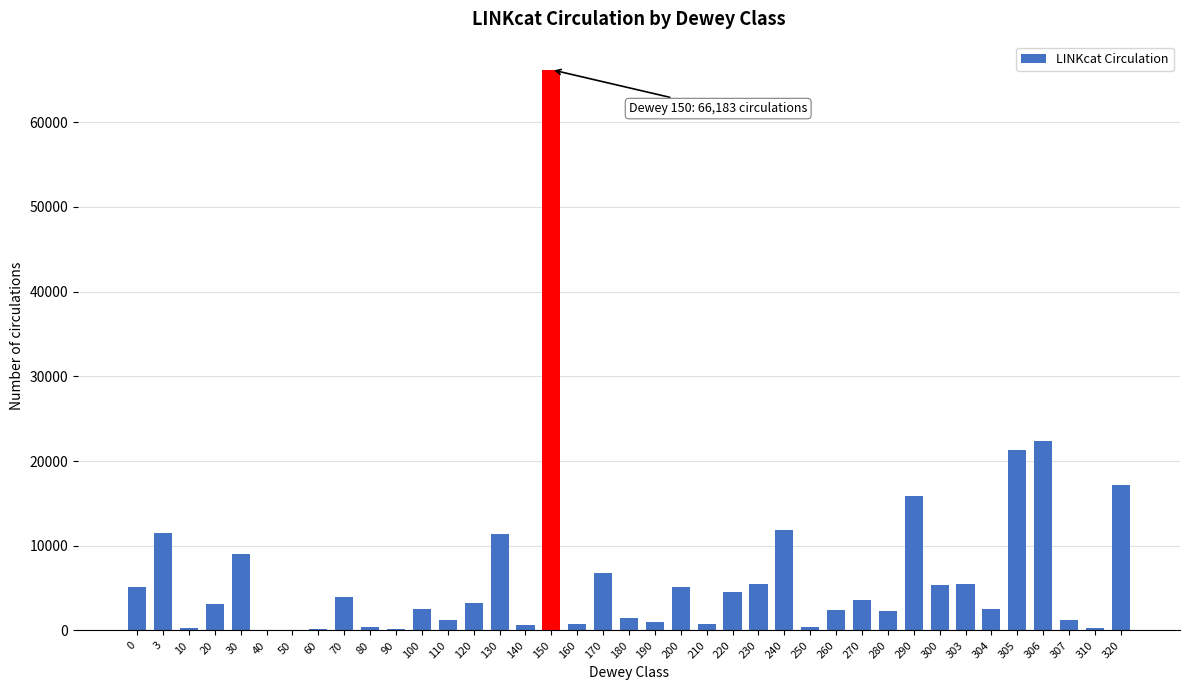

What is the greatest value displayed?

66183